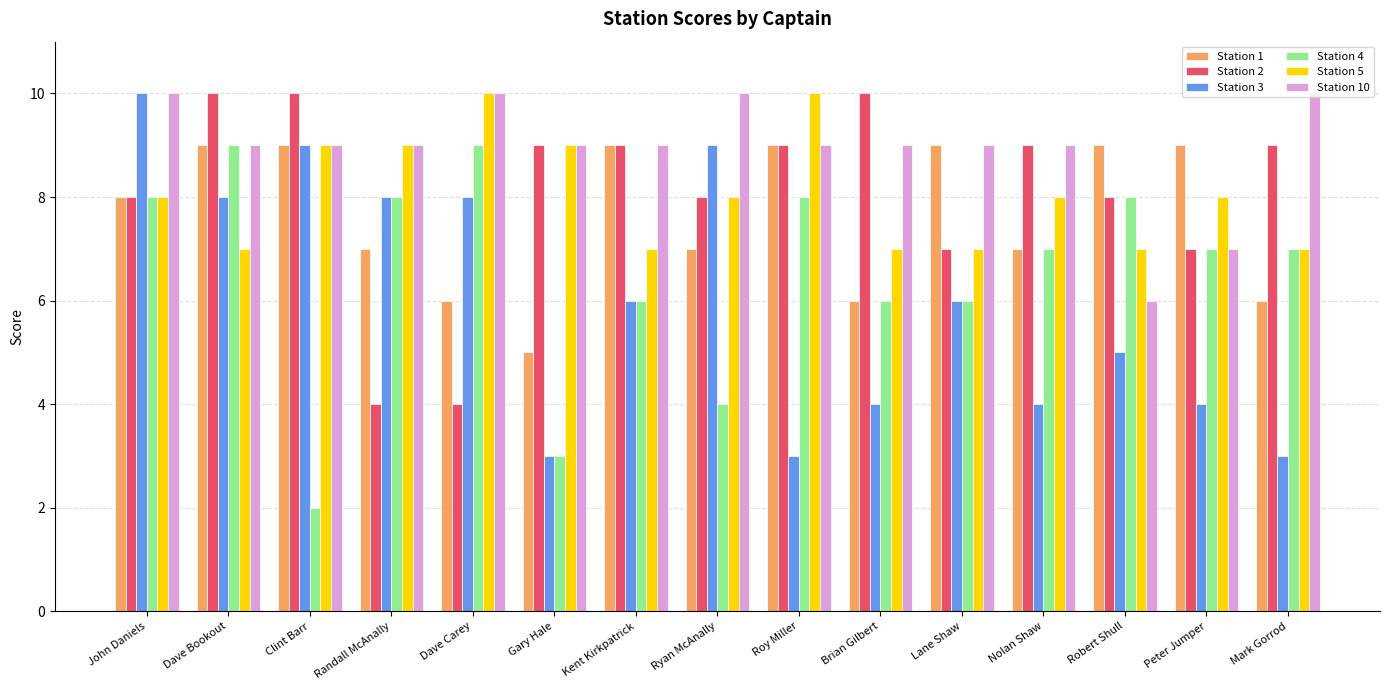

Is the value of Station 1 at Brian Gilbert greater than the value of Station 10 at Dave Bookout?

No